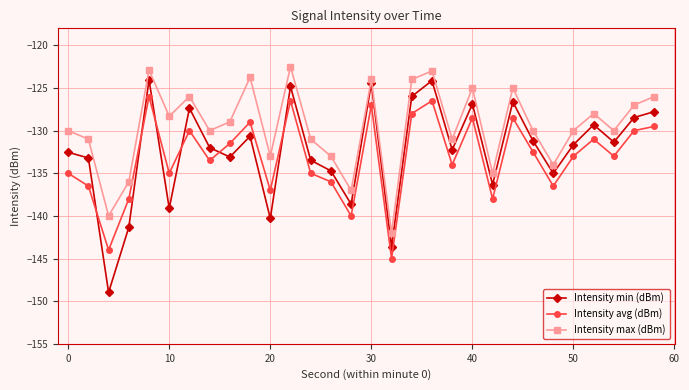

True or false: Intensity max (dBm) and Intensity avg (dBm) cross at least once.

False